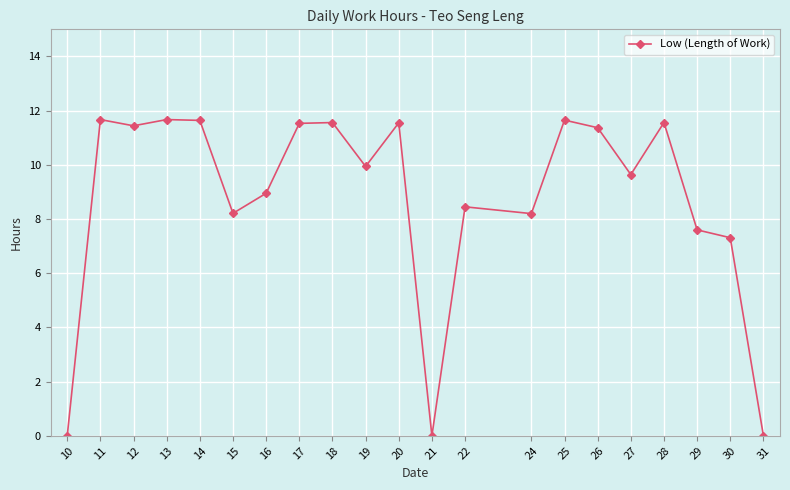

Count the number of data series in this chart.

1